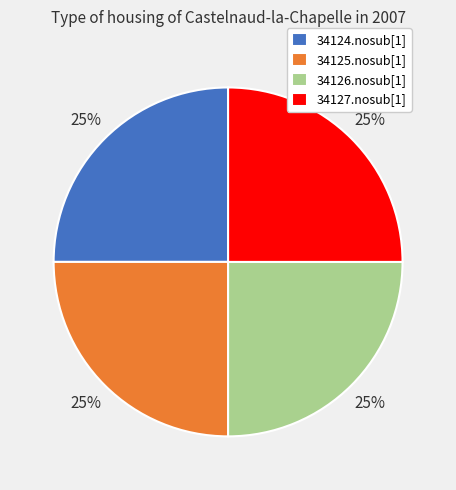

Is it true that 34126.nosub[1] is 25% of the pie?

True